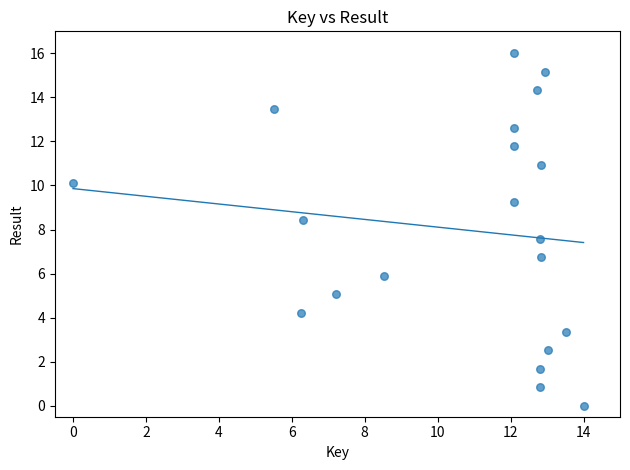

What is the range of X values (max minus min)?

14.0